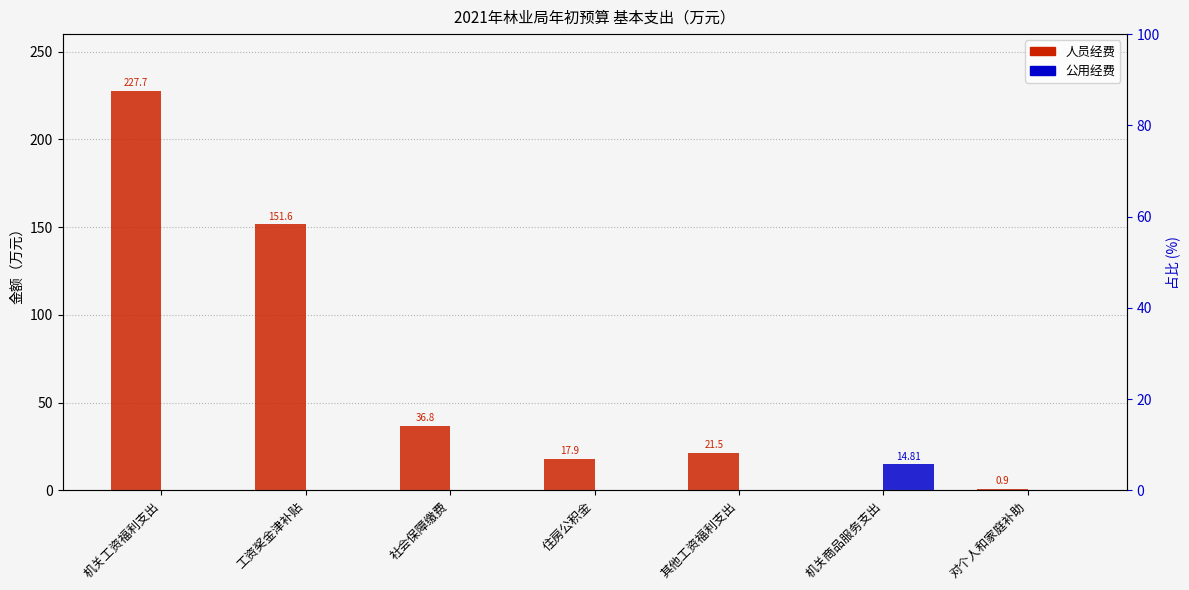

How many data points does each series have?

7